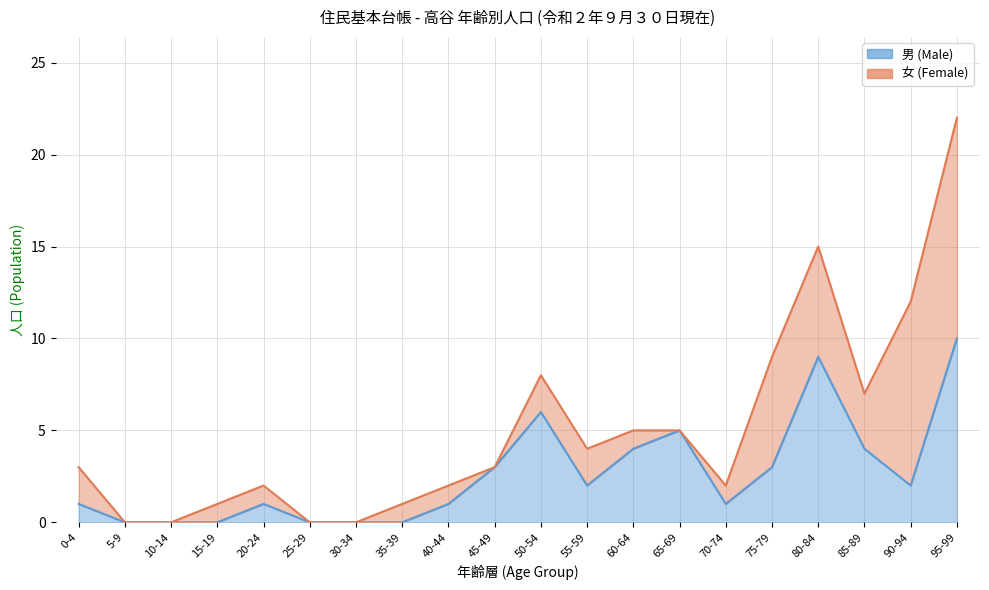

What is the change in value from 50-54 to 85-89?

-2